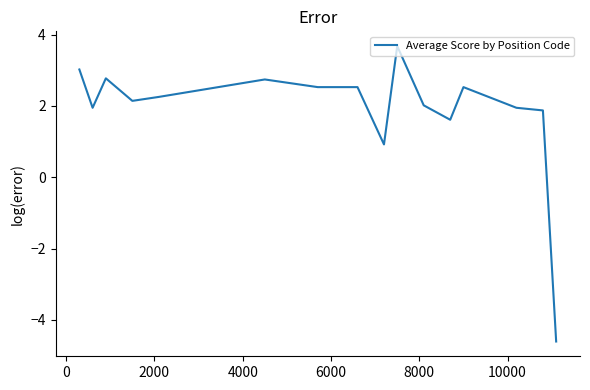

What is the difference between the maximum and minimum values?

8.3